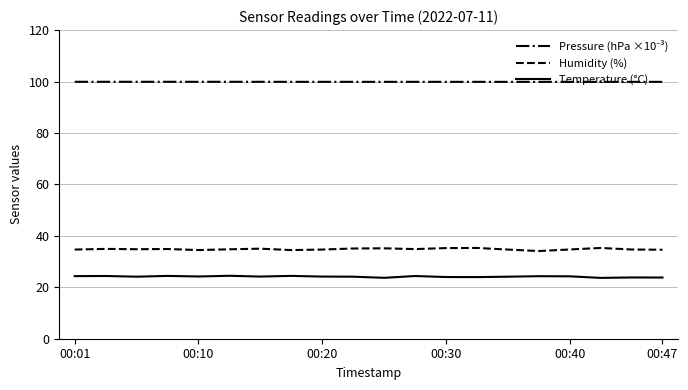

What is the greatest value displayed?

99.9